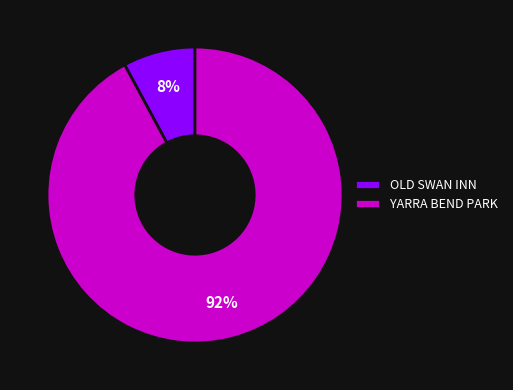

Between YARRA BEND PARK and OLD SWAN INN, which is larger?

YARRA BEND PARK